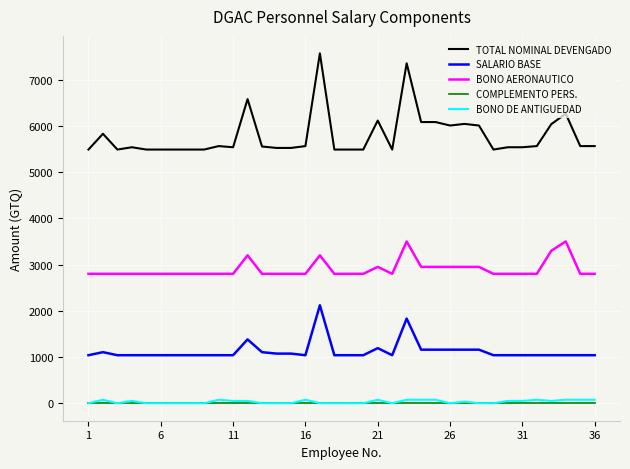

How many lines are shown in the chart?

5